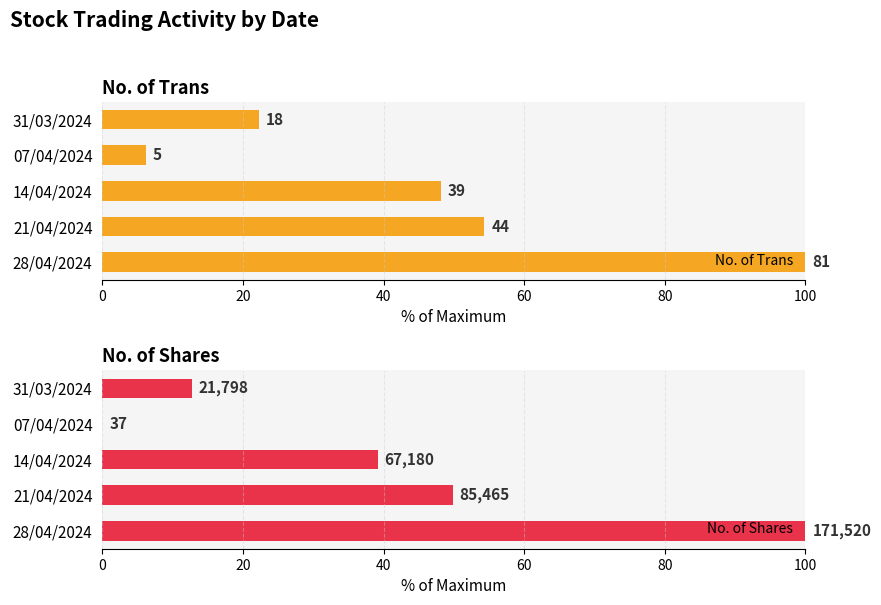

Which series has the largest total across all categories?

No. of Trans